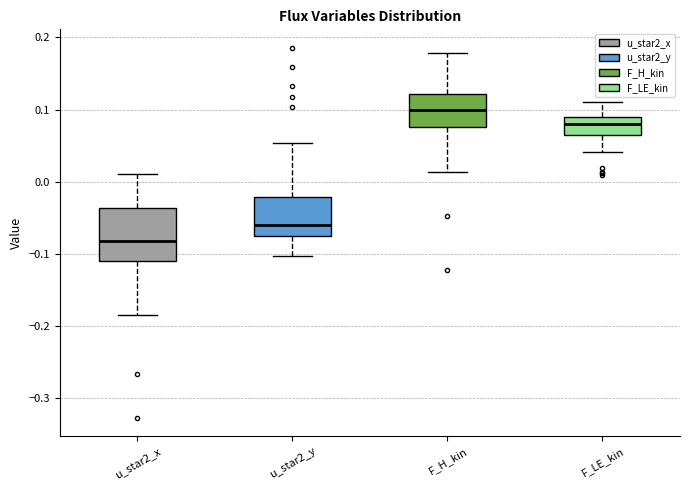

Comparing the boxes themselves (not the whiskers), which one is the tallest?

u_star2_x